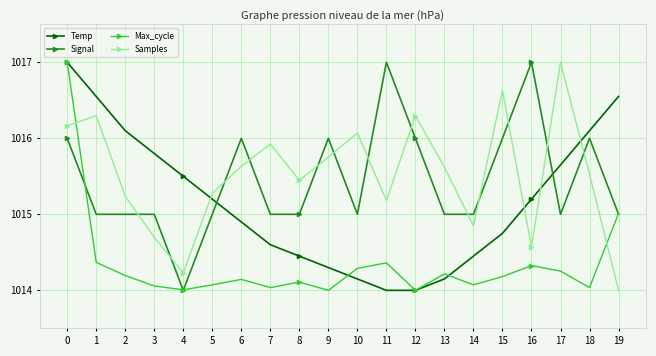

How many lines are shown in the chart?

4